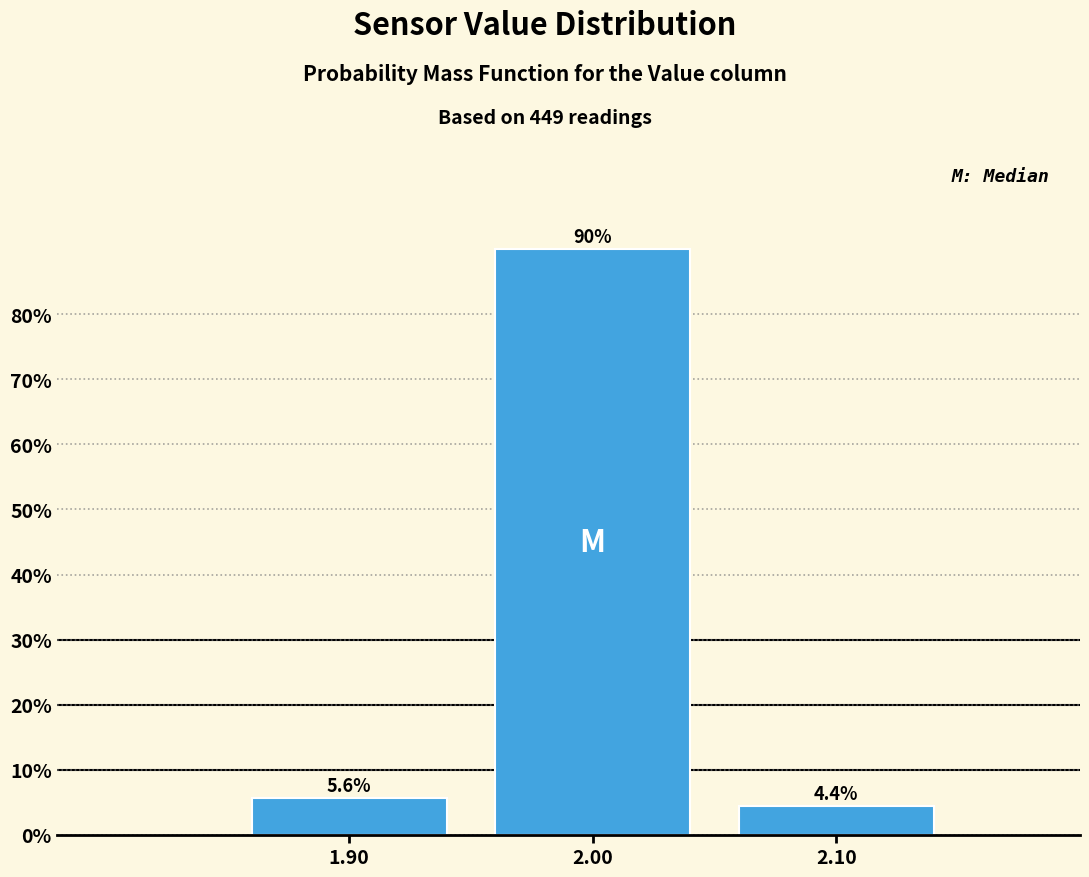

Which range on the x-axis has the tallest bar?

1.95 to 2.05